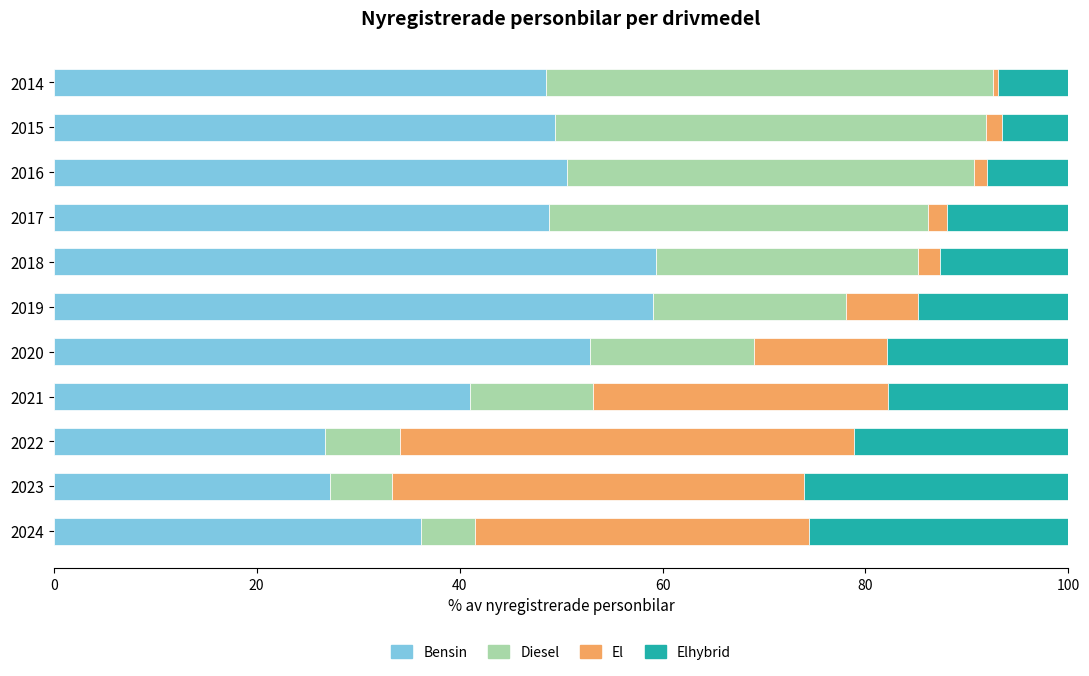

What is the total value across all series at 2024?

100.0